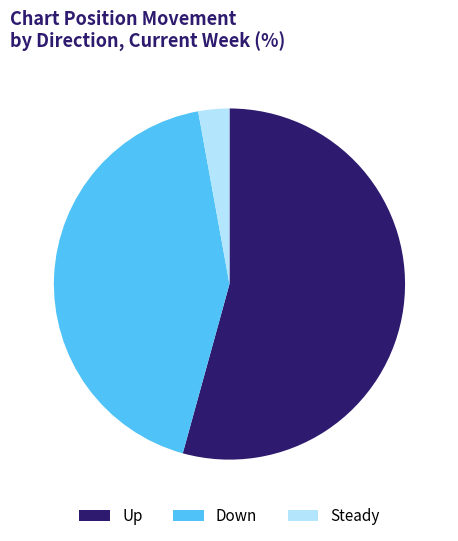

Is there a majority slice in this chart?

Yes